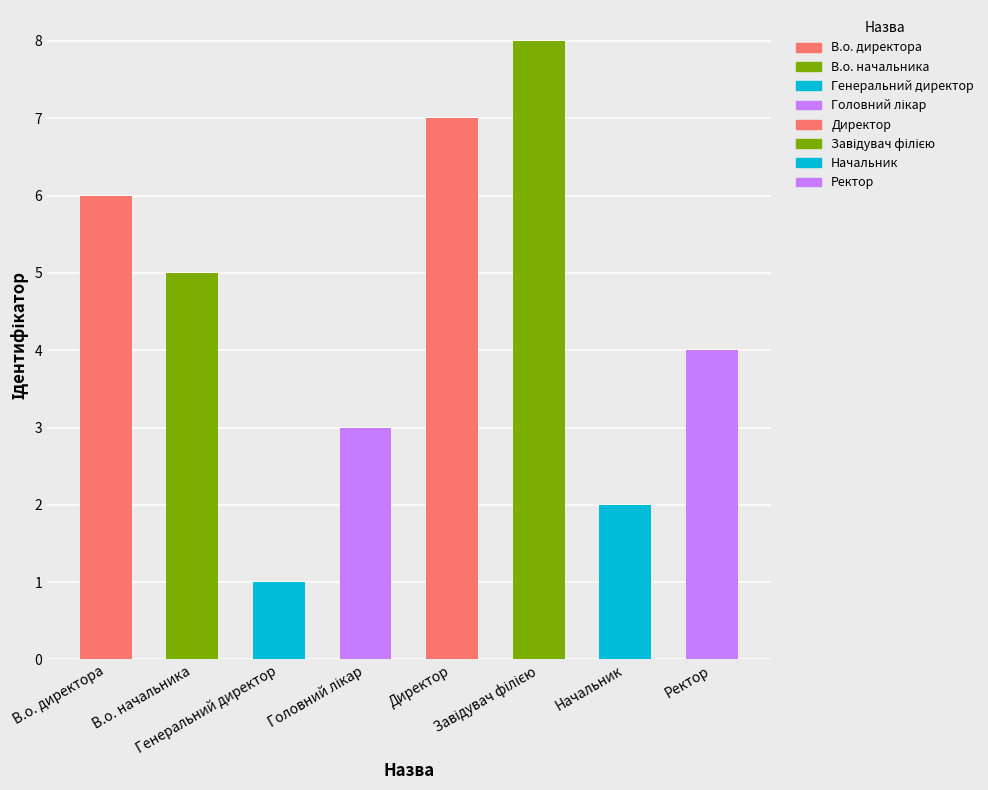

What is the smallest value displayed?

1